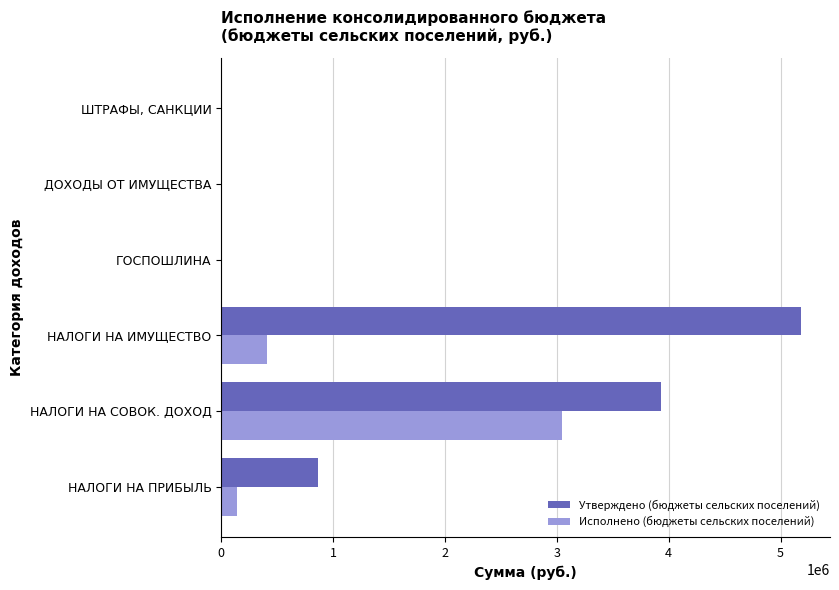

Count the number of categories in the chart.

6